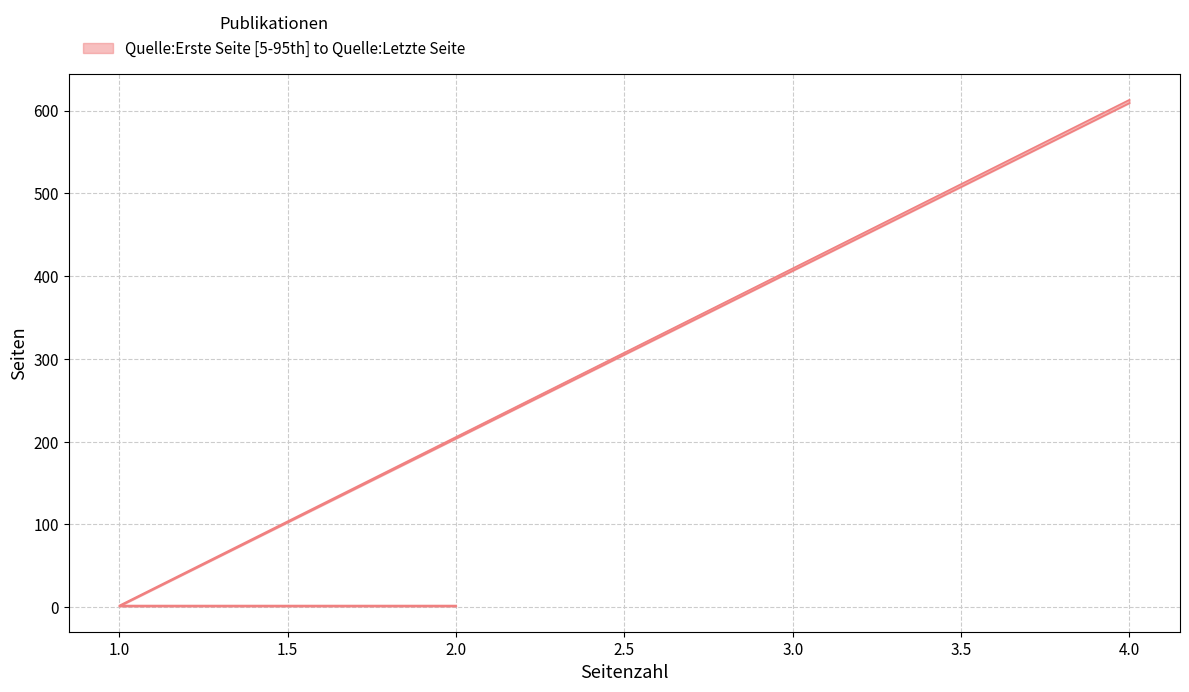

How many categories are shown in the chart?

3